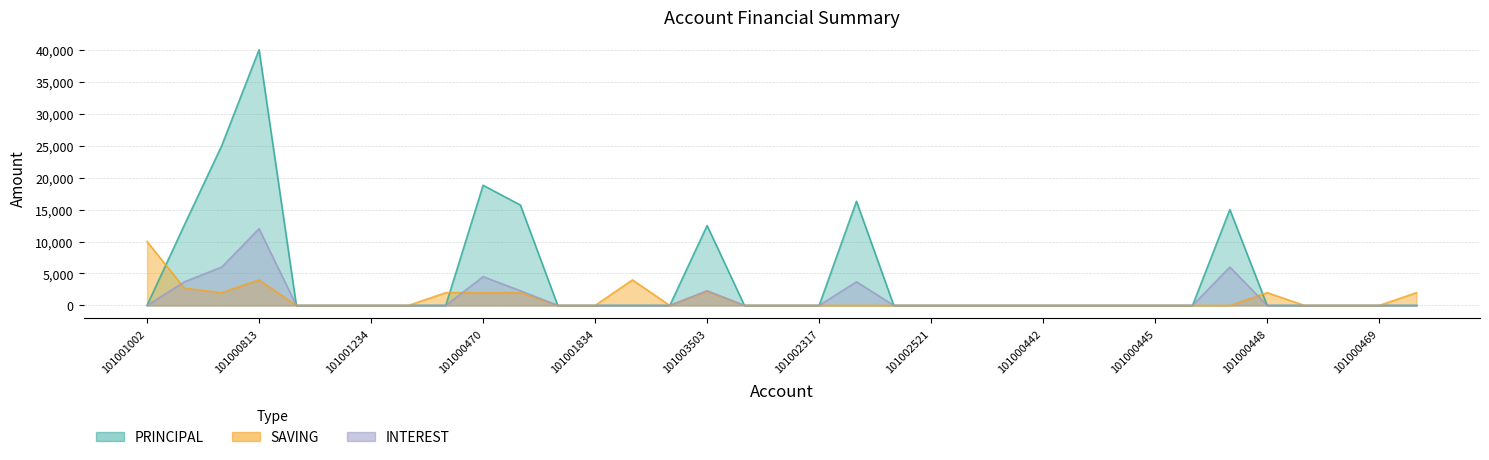

True or false: PRINCIPAL and INTEREST intersect in this chart.

False